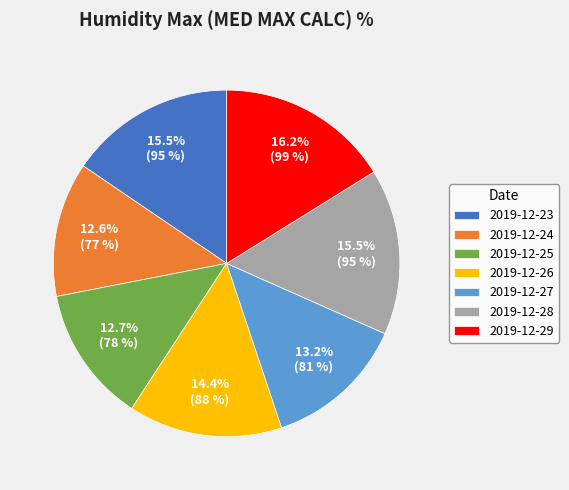

Approximately how many times larger is the value at 2019-12-28 compared to 2019-12-26?

1.1